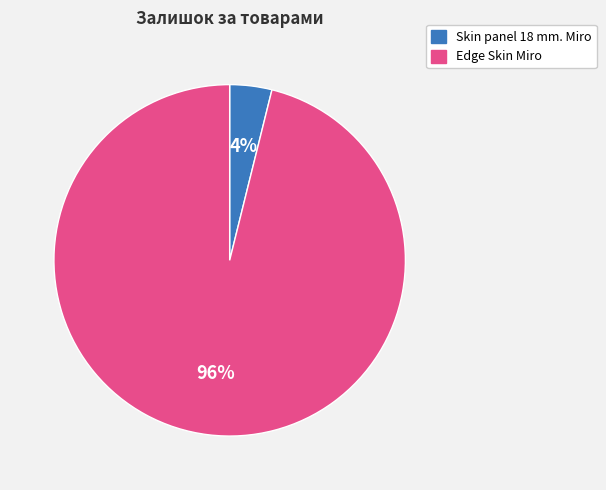

Which has a higher value, Edge Skin Miro or Skin panel 18 mm. Miro?

Edge Skin Miro